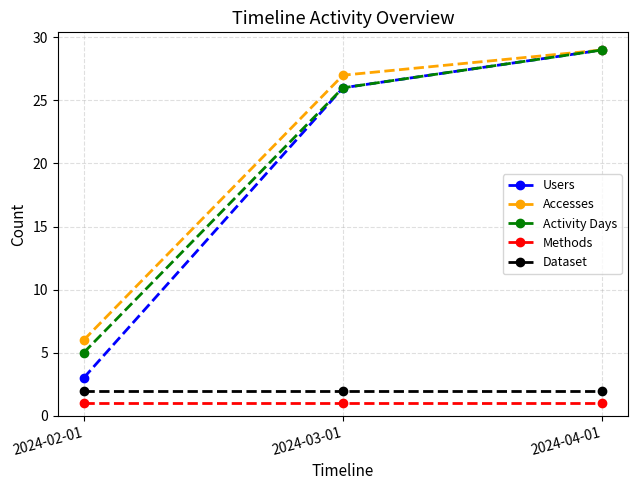

Reading left to right, extract all data points from this chart.

Users: 2024-02-01=3	2024-03-01=26	2024-04-01=29
Accesses: 2024-02-01=6	2024-03-01=27	2024-04-01=29
Activity Days: 2024-02-01=5	2024-03-01=26	2024-04-01=29
Methods: 2024-02-01=1	2024-03-01=1	2024-04-01=1
Dataset: 2024-02-01=2	2024-03-01=2	2024-04-01=2